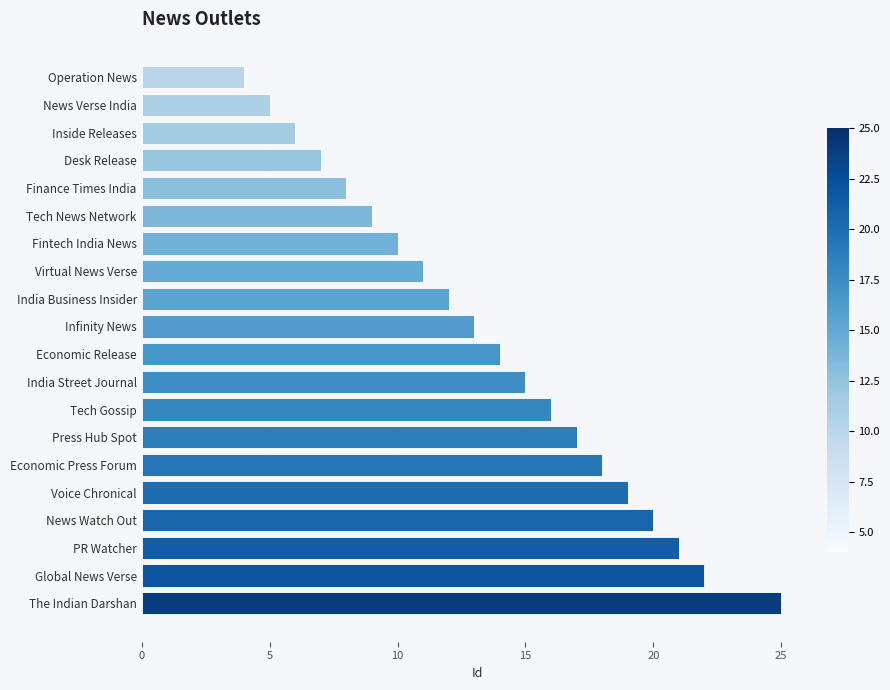

Is it true that the value at PR Watcher is 21?

True